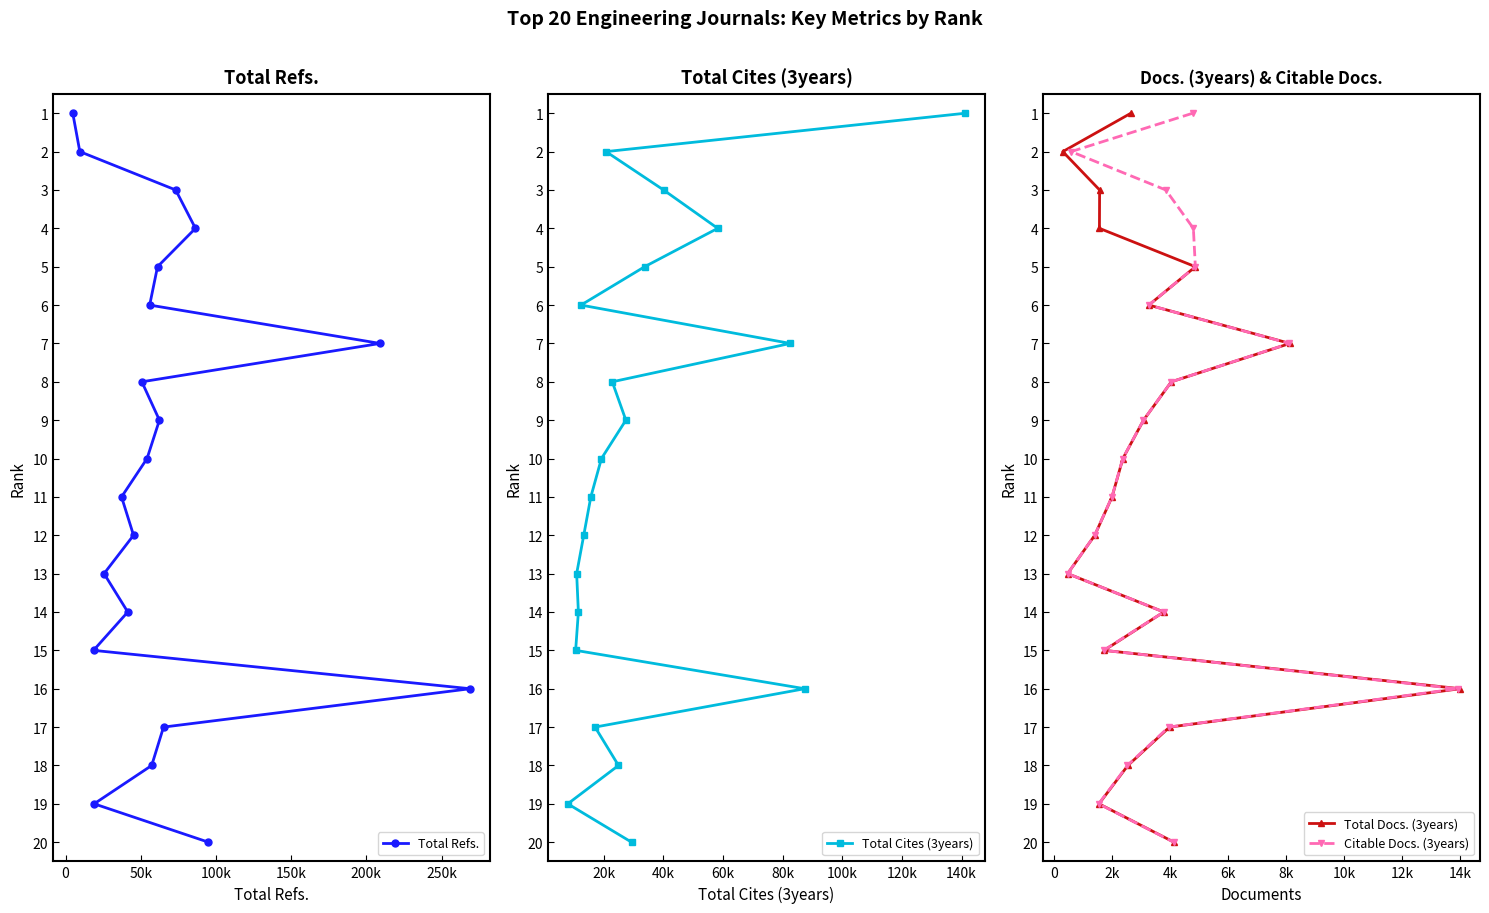

What is the highest value of the Total Refs. series?

20